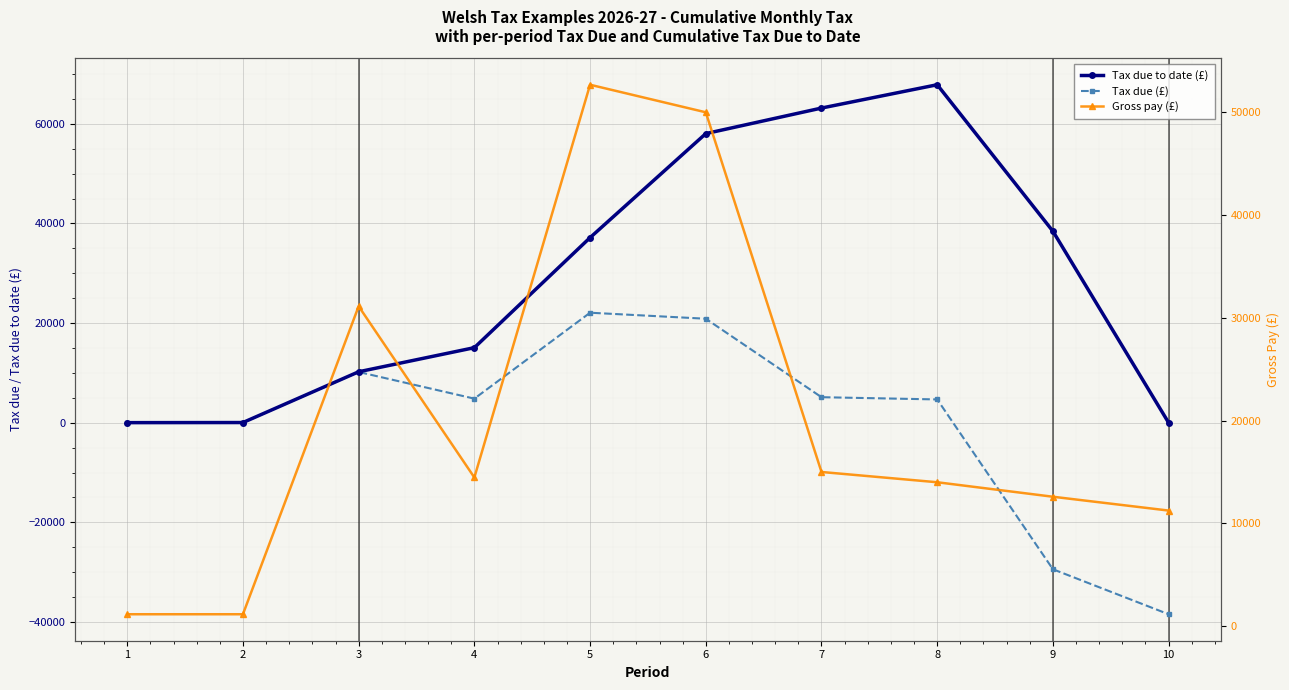

At which category is the sum across all series the highest?

6